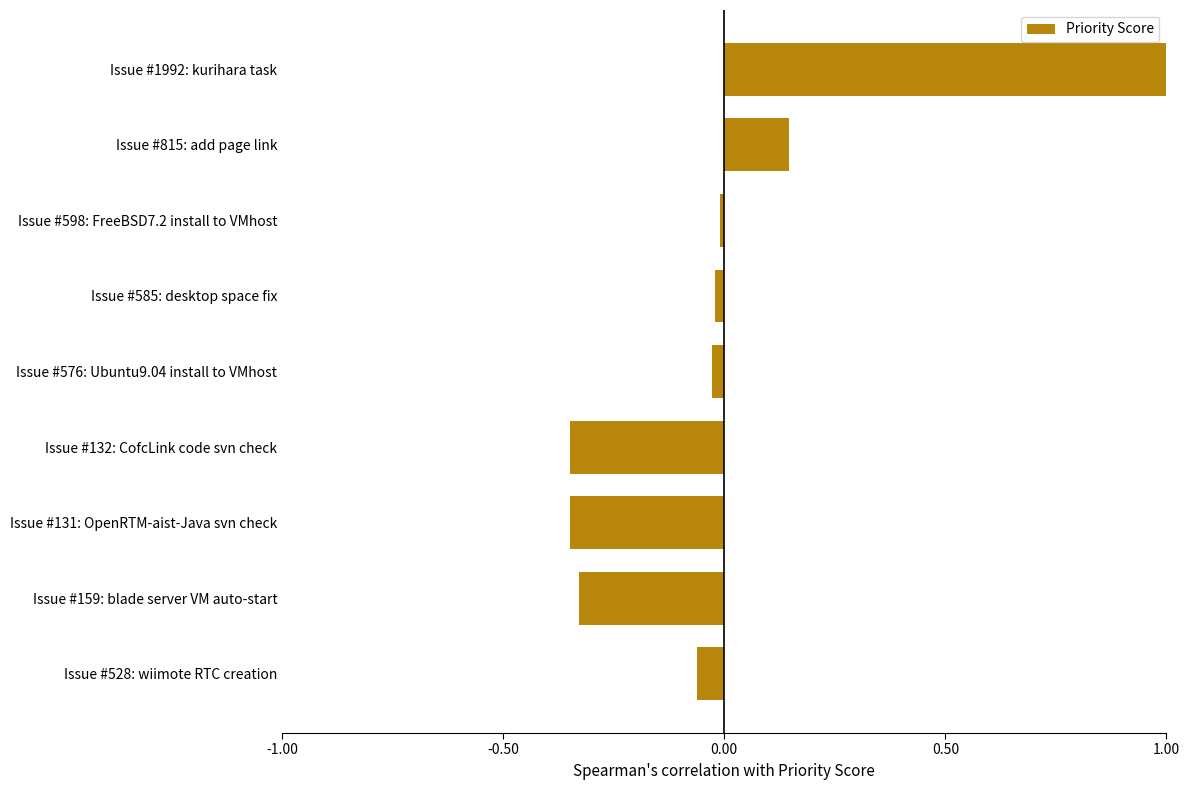

What is the difference between the second highest and minimum values?

0.5